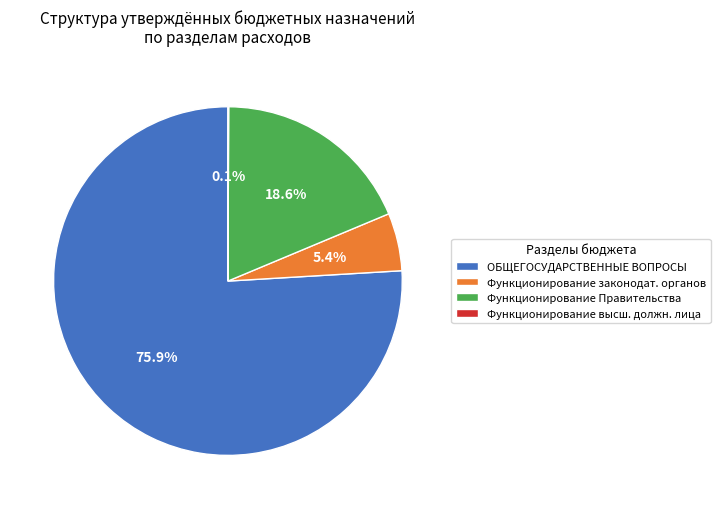

To the nearest percent, what is the difference between the largest and smallest slice percentages?

76%